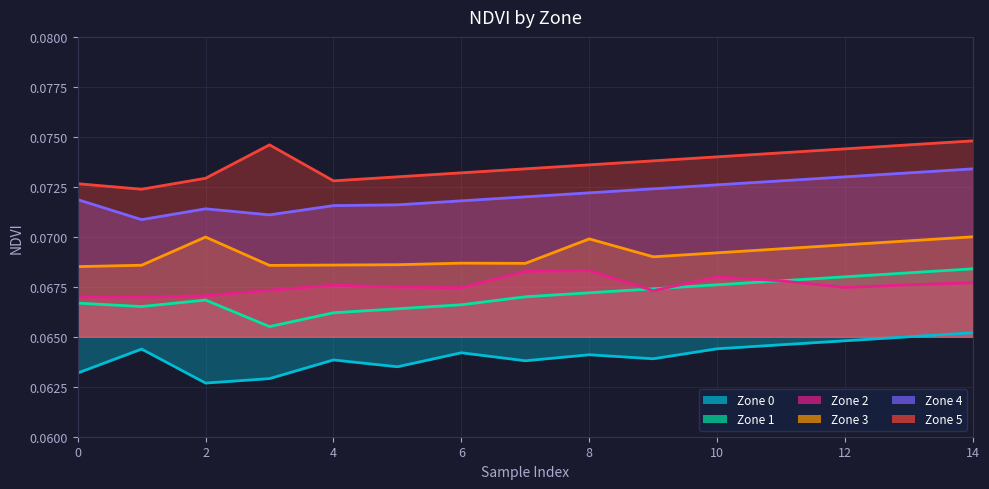

Which label corresponds to the largest value in the chart?

14